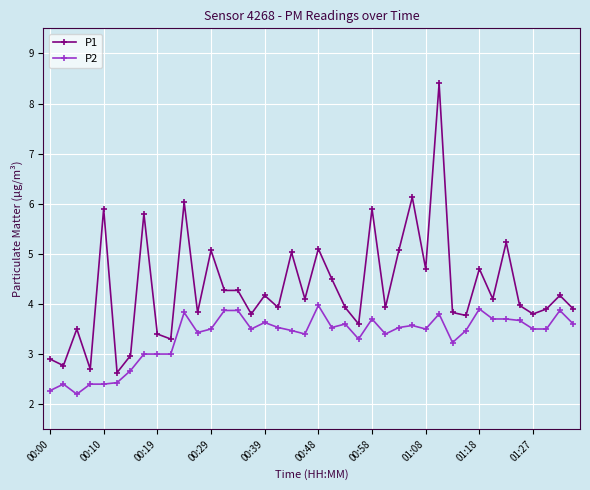

What is the value of the P2 point at the 10th from the left?

3.0